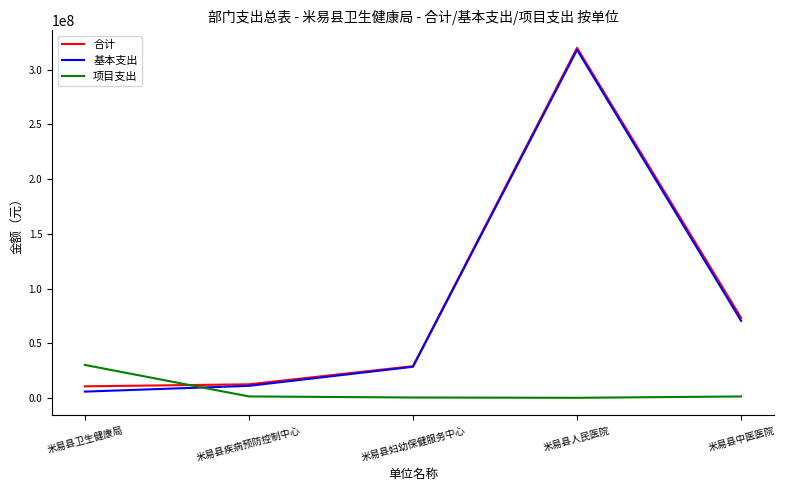

What value does the 合计 series have at 米易县疾病预防控制中心?

12507565.4